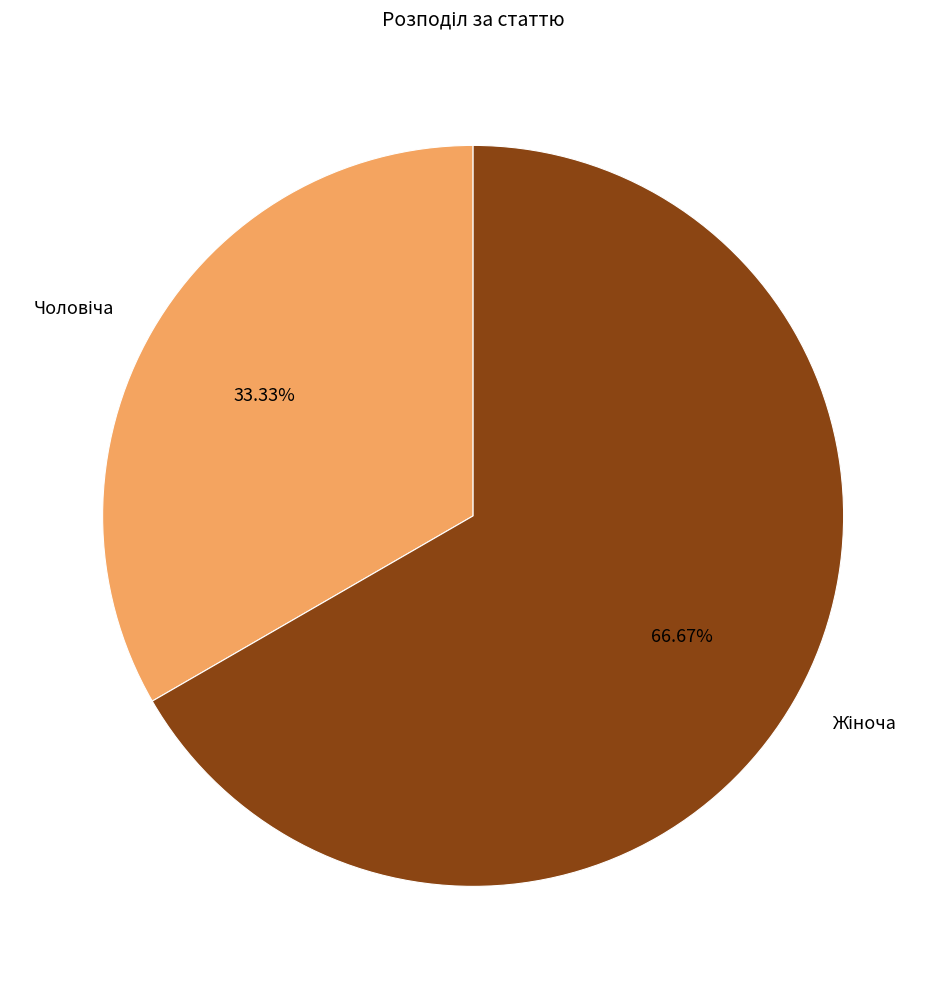

Is there a majority slice in this chart?

Yes